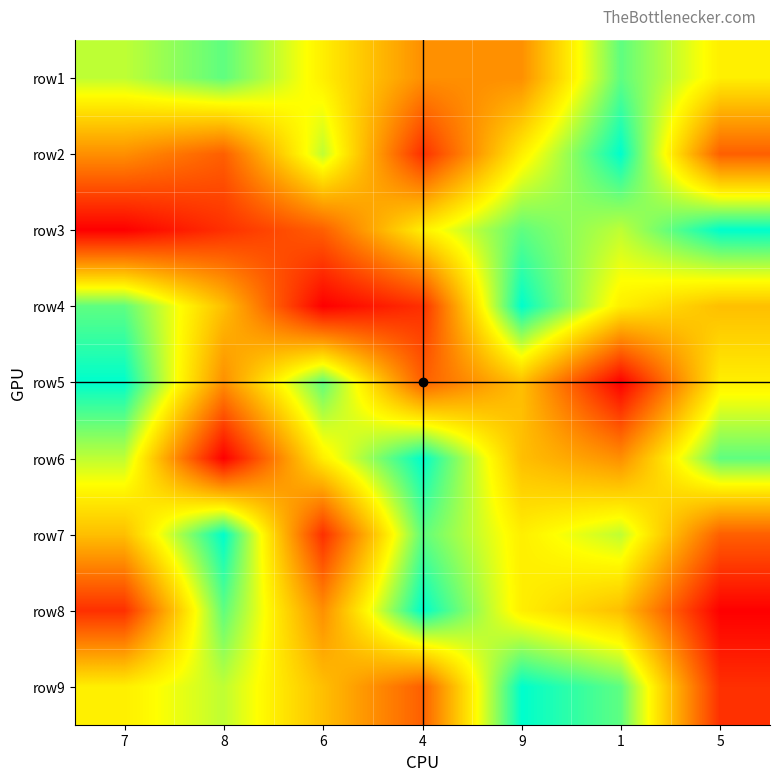

Which series has the largest range (max minus min)?

row3